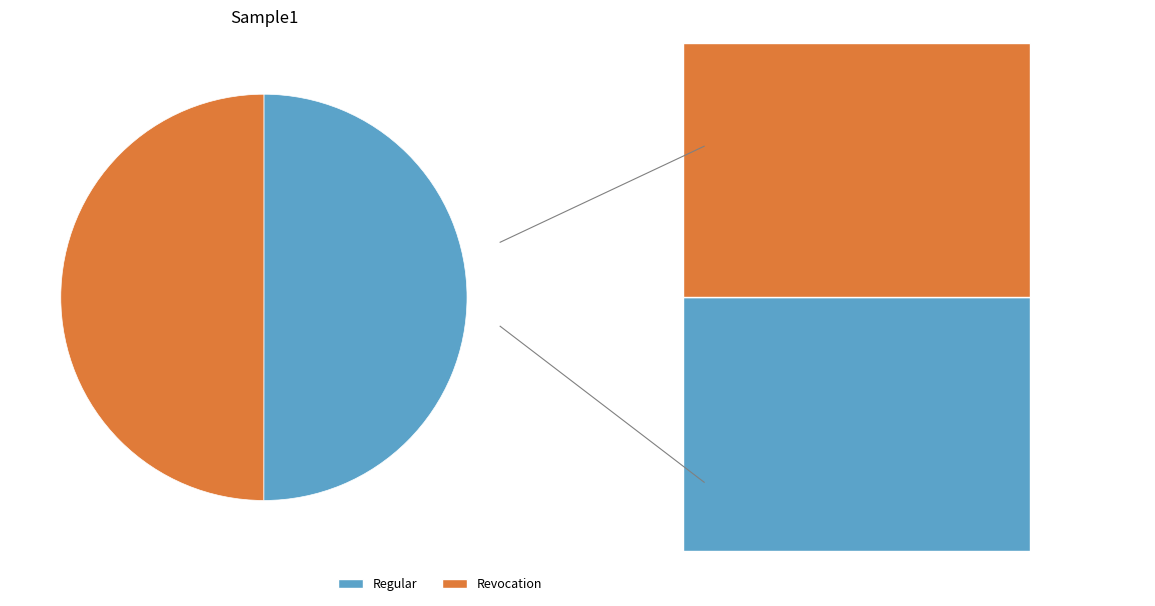

Approximately how many times larger is the value at Revocation compared to Regular?

1.0